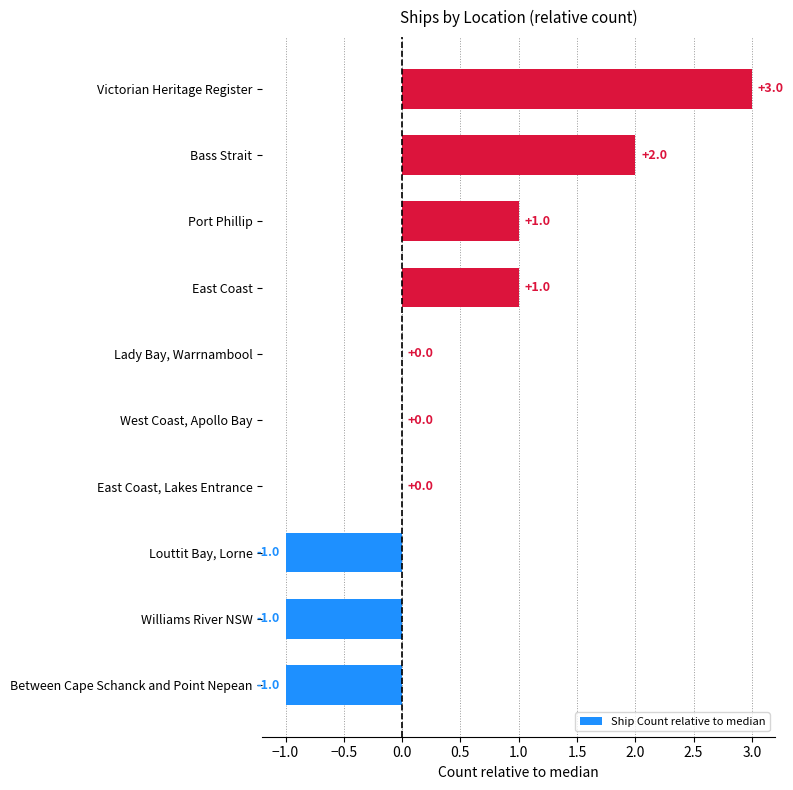

Reading bottom to top, list all the values displayed in this chart.

Between Cape Schanck and Point Nepean=-1	Williams River NSW=-1	Louttit Bay, Lorne=-1	East Coast, Lakes Entrance=0	West Coast, Apollo Bay=0	Lady Bay, Warrnambool=0	East Coast=1	Port Phillip=1	Bass Strait=2	Victorian Heritage Register=3